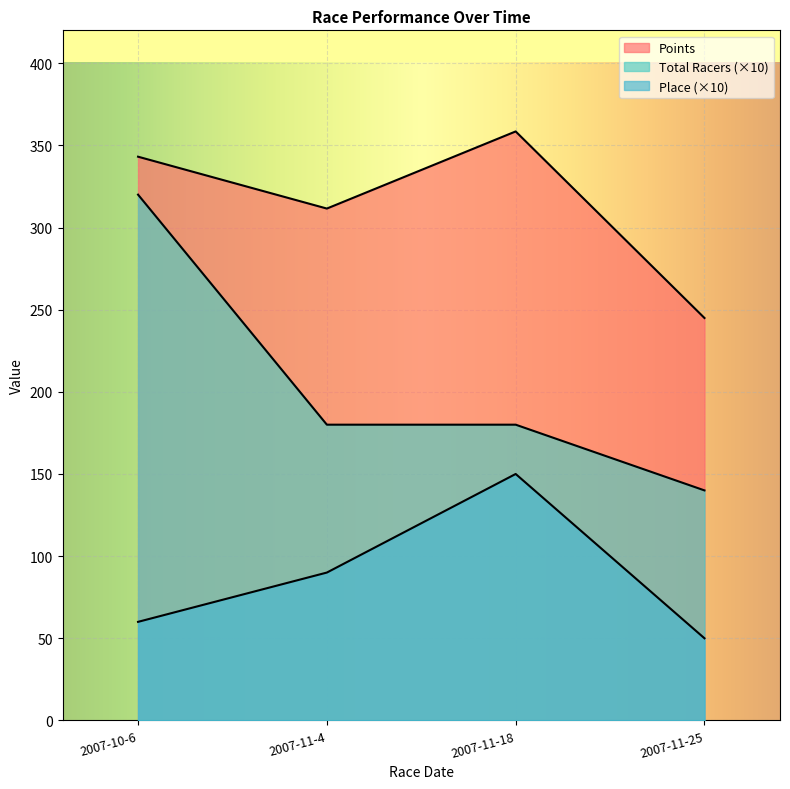

The Points series shows 478.2 at 2007-10-6. True or false?

False